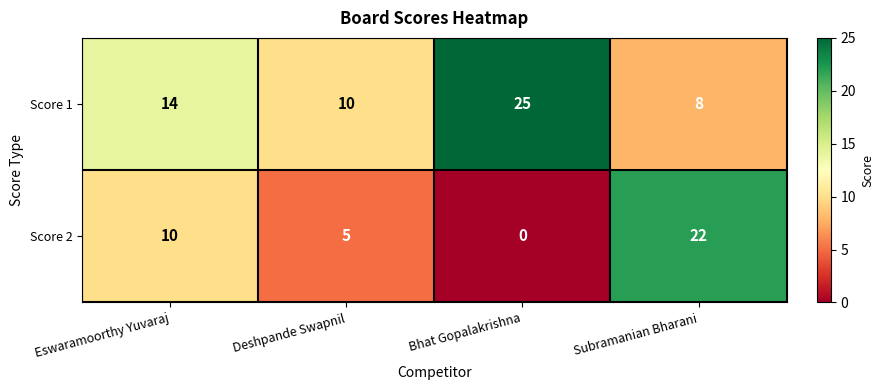

How many values in the Score 2 series are below 10?

2